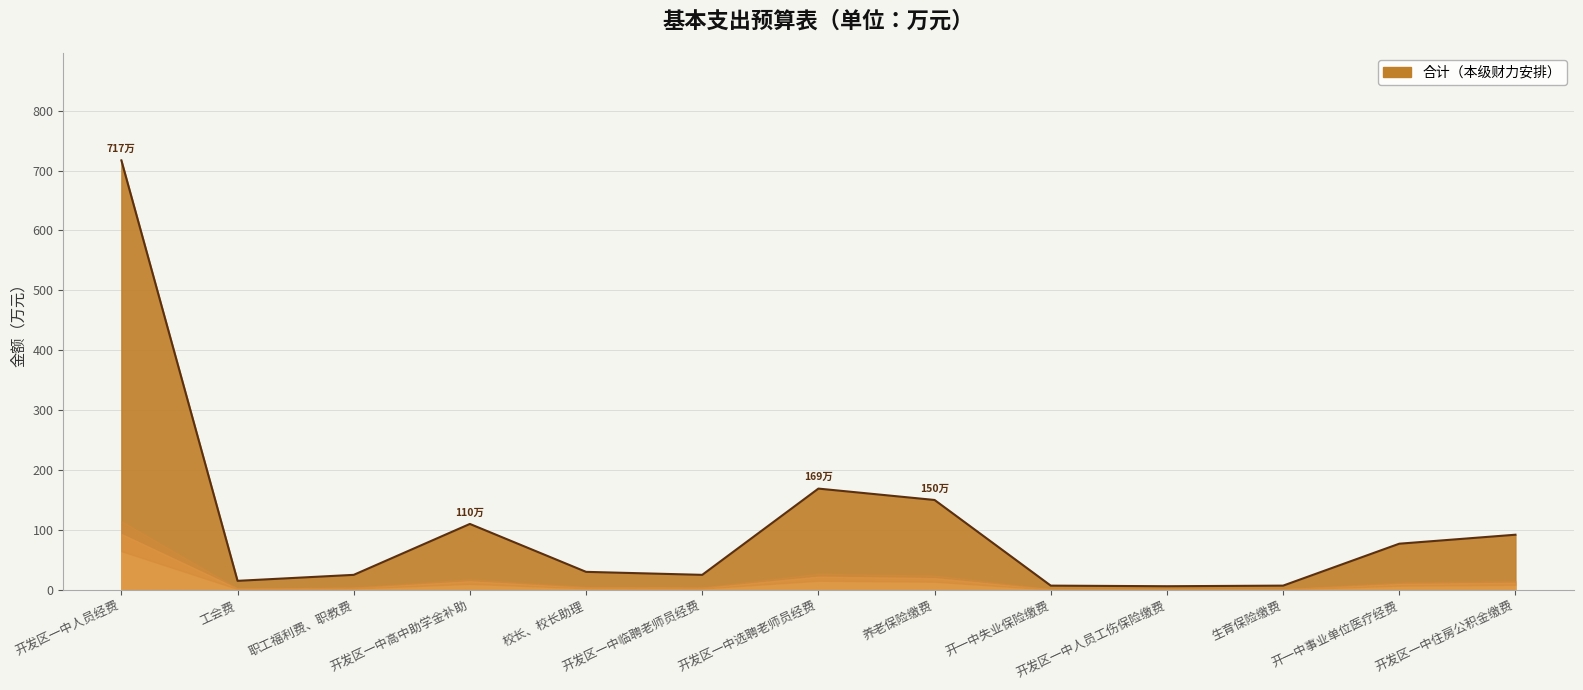

Which category has the highest value across all series?

开发区一中人员经费